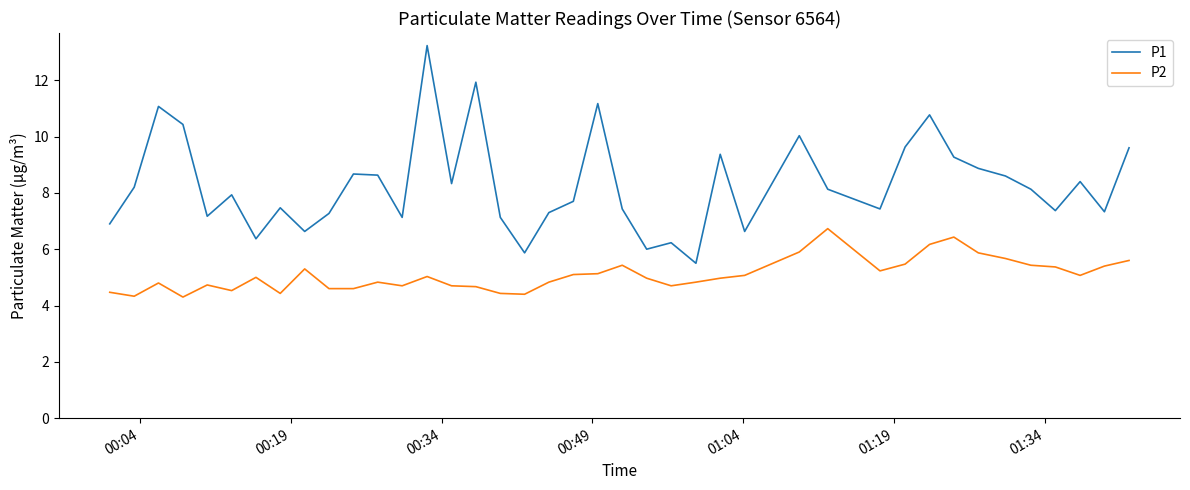

What is the smallest value displayed?

4.3